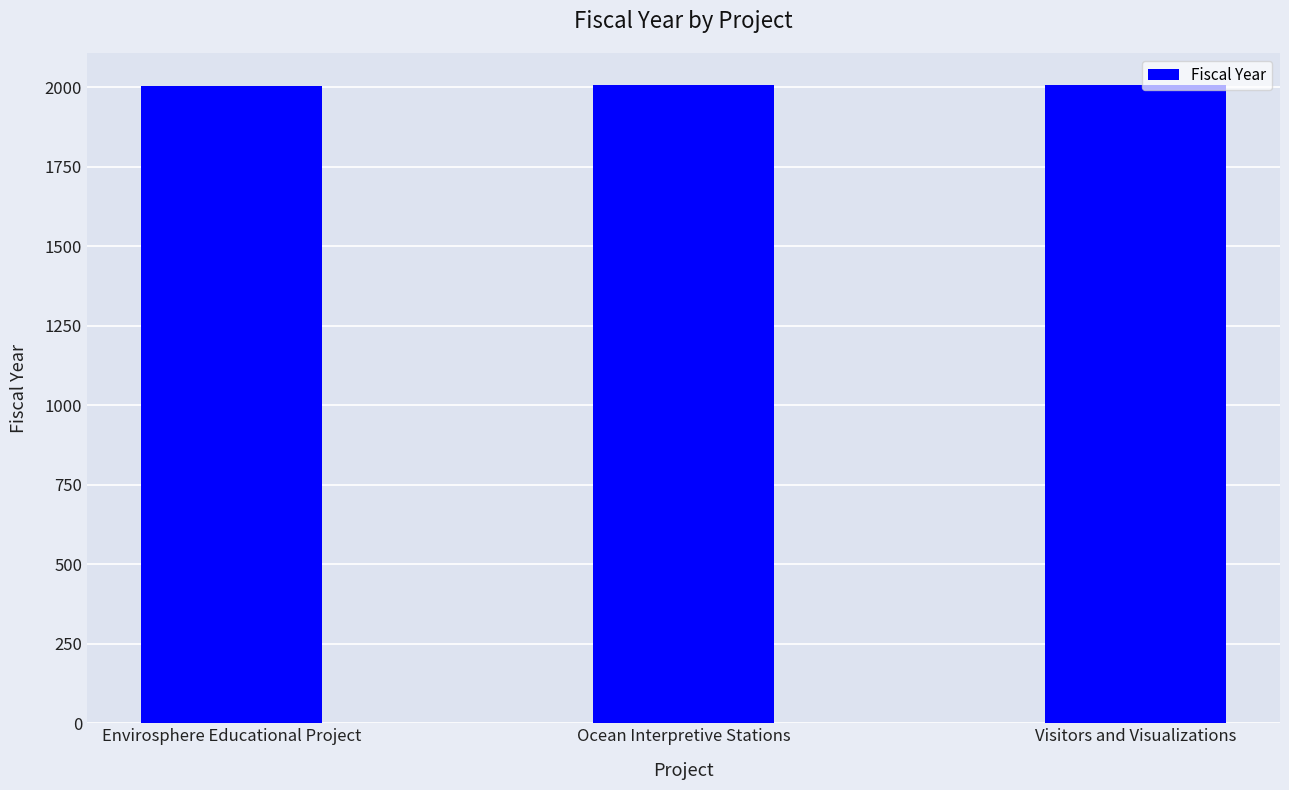

The chart shows a value of 2837 at Visitors and Visualizations. True or false?

False